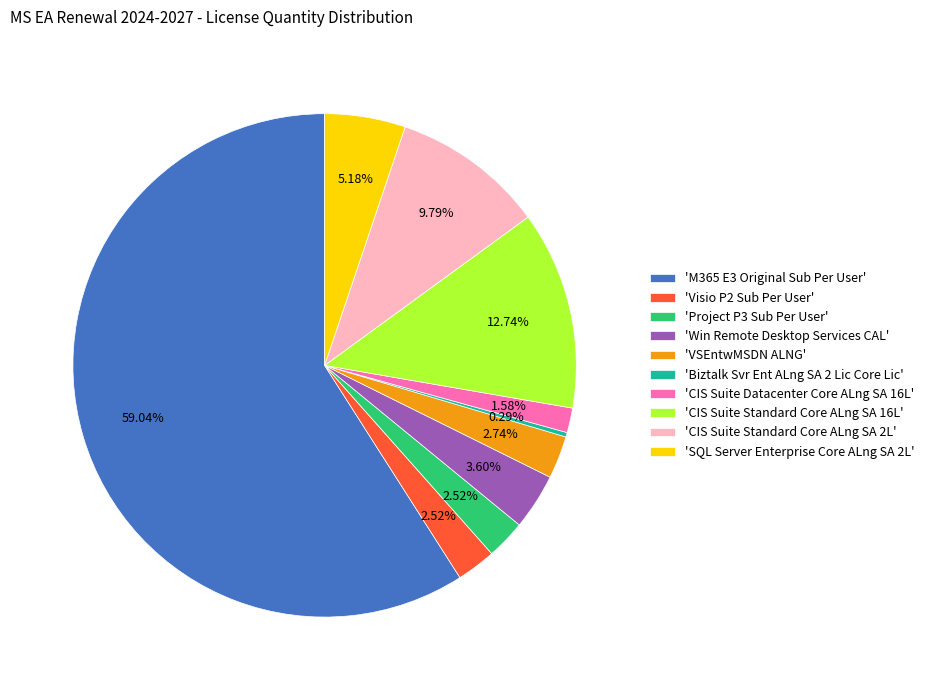

Which has a higher value, 'CIS Suite Standard Core ALng SA 2L' or 'Visio P2 Sub Per User'?

'CIS Suite Standard Core ALng SA 2L'